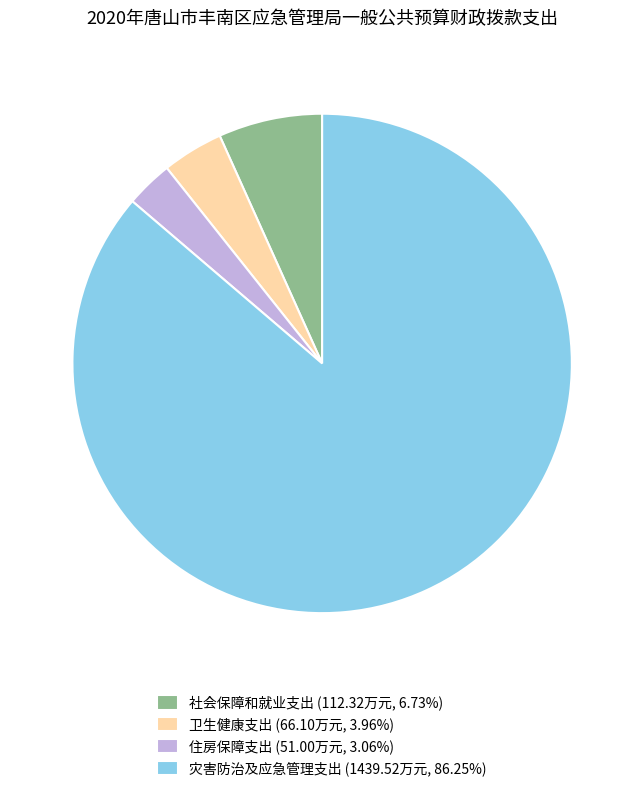

What is the ratio of the value at 卫生健康支出 (66.10万元, 3.96%) to the value at 住房保障支出 (51.00万元, 3.06%)?

1.3